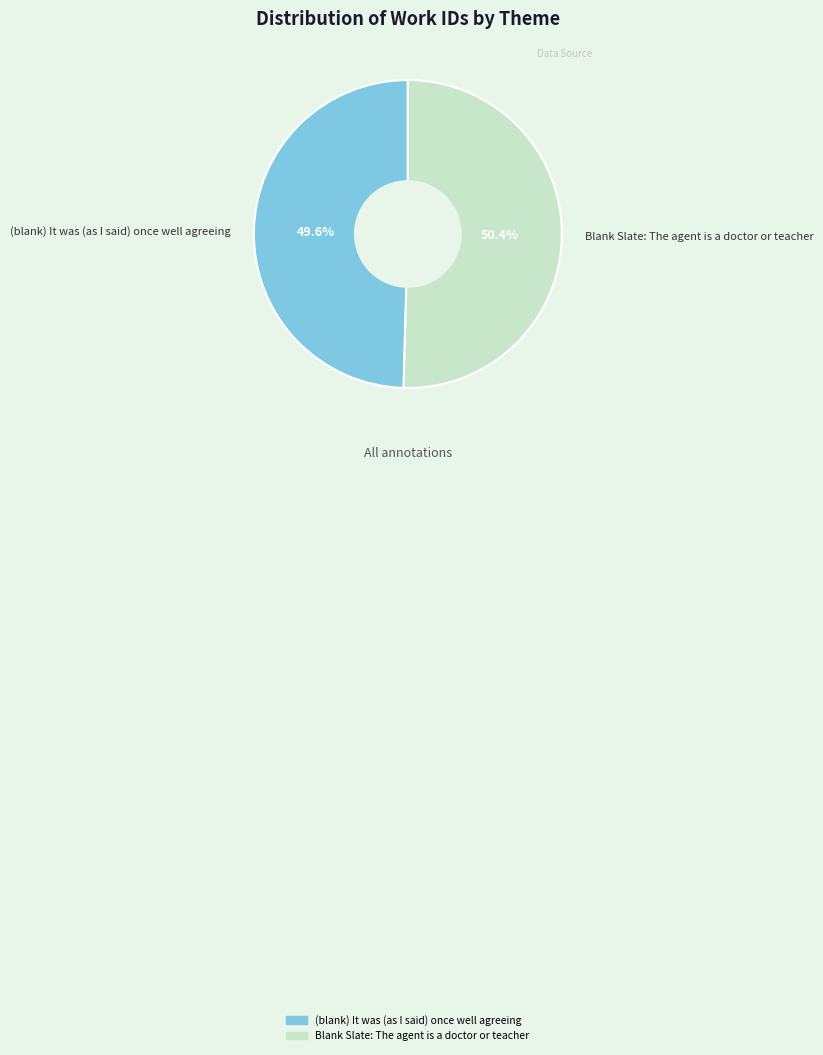

How many segments does this pie chart have?

2